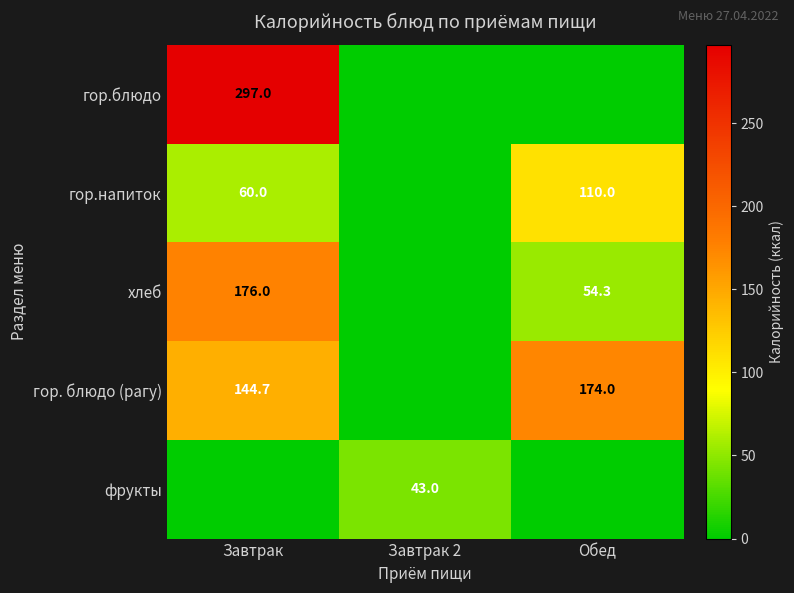

True or false: гор. блюдо (рагу) has a value of 85.4 at Завтрак.

False